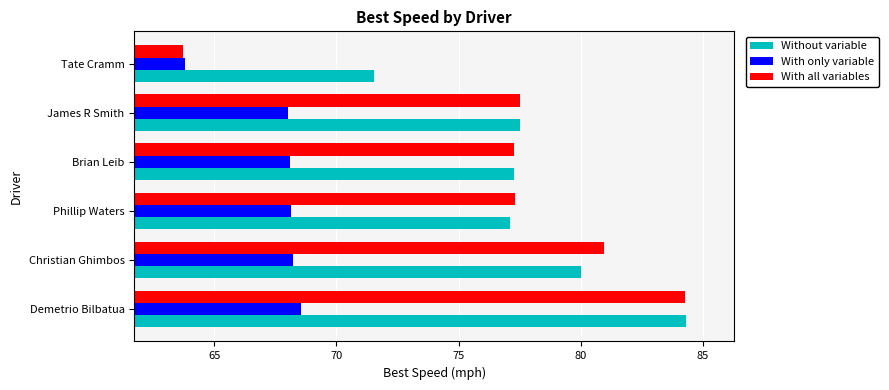

Which category has the highest value in the With only variable series?

Demetrio Bilbatua